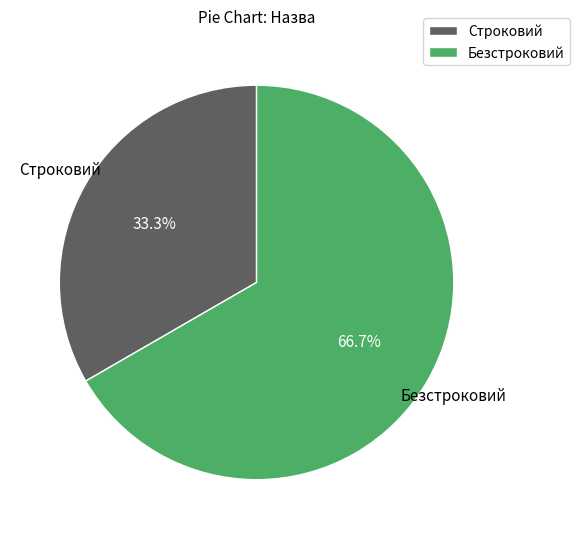

Is the sum of Строковий and Безстроковий greater than half?

Yes